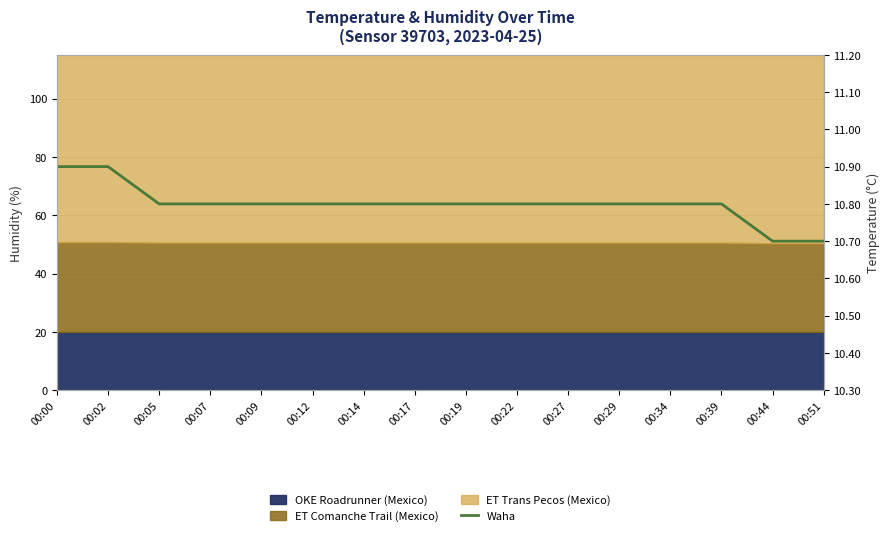

What is the ratio of the value at 00:02 to the value at 00:51?

1.0